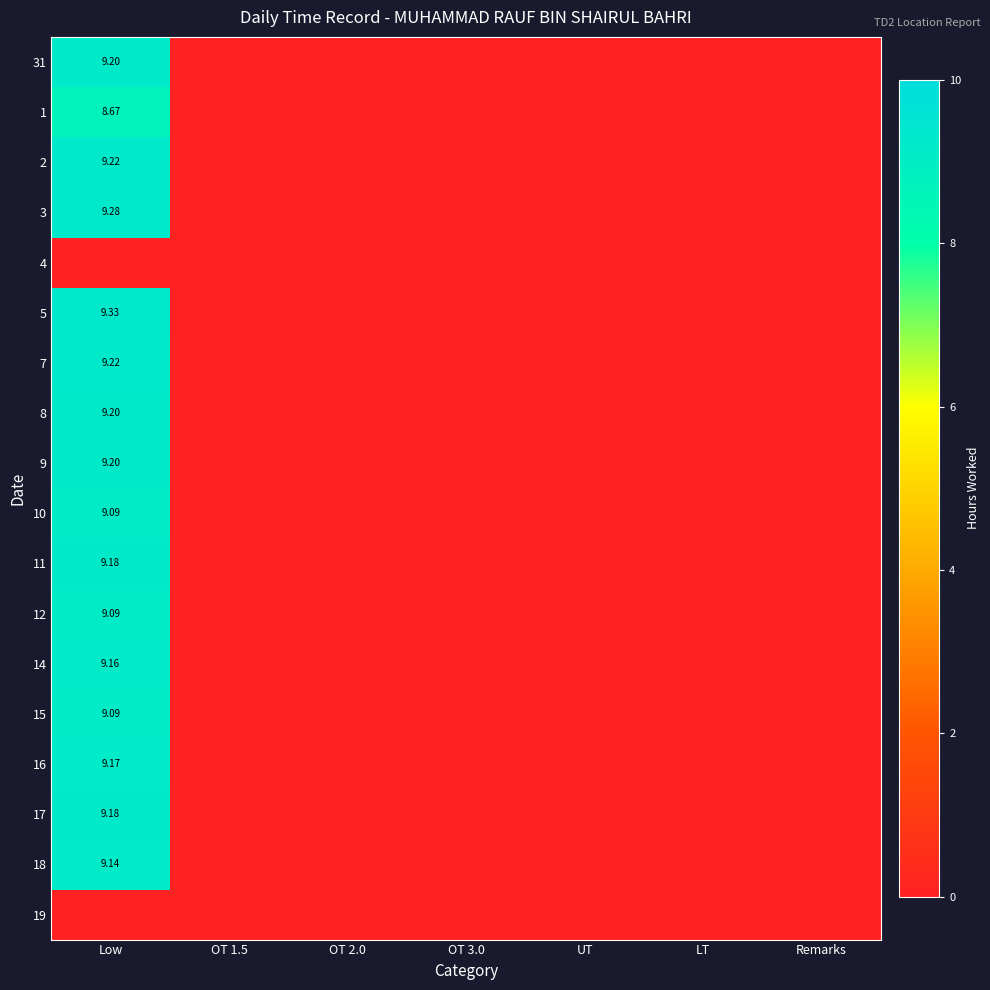

List the series in order of their peak value, lowest first.

4, 19, 1, 10, 12, 15, 18, 14, 16, 11, 17, 31, 8, 9, 2, 7, 3, 5